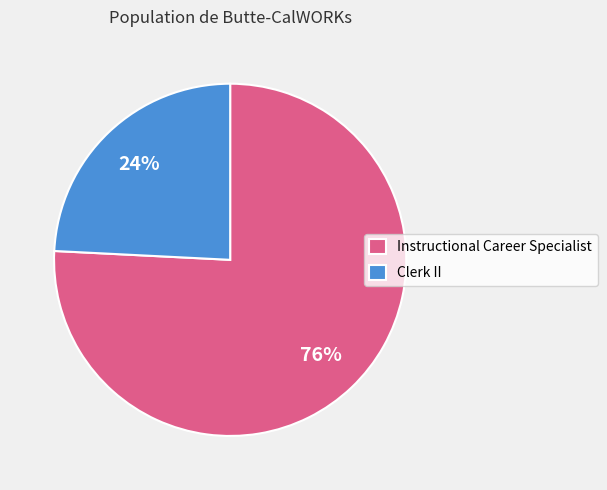

Count the number of slices in the pie.

2